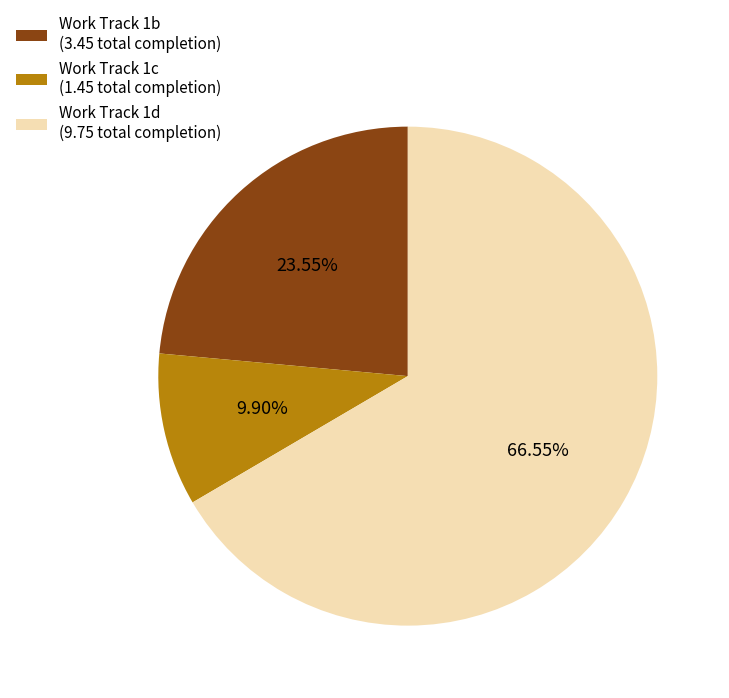

Which has a higher value, Work Track 1c (1.45 total completion) or Work Track 1b (3.45 total completion)?

Work Track 1b (3.45 total completion)